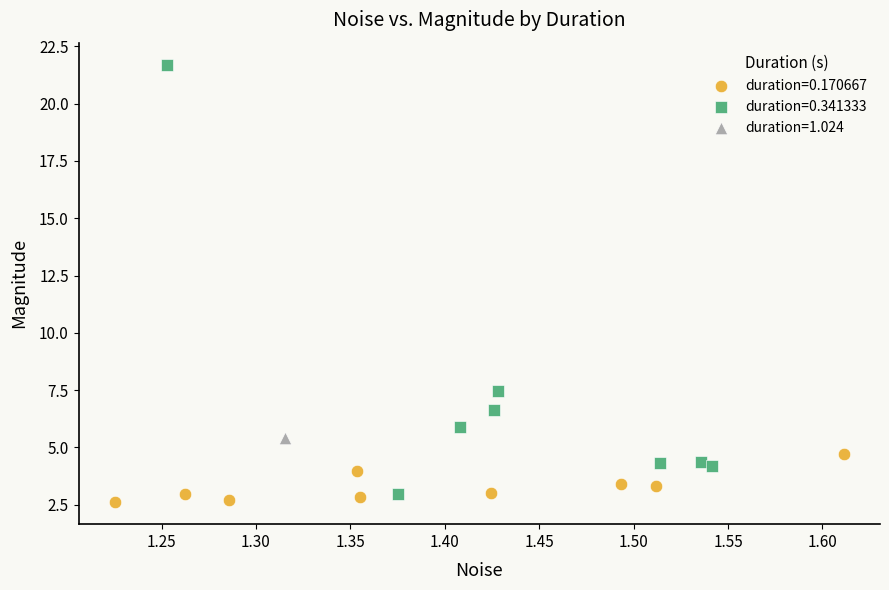

Which series contains the lowest Y value?

duration=0.170667